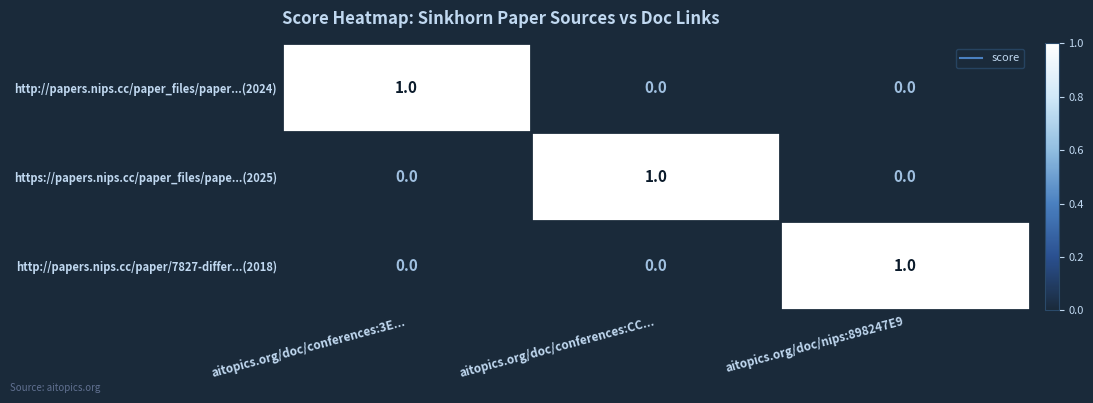

At how many categories does at least one series exceed 0?

3